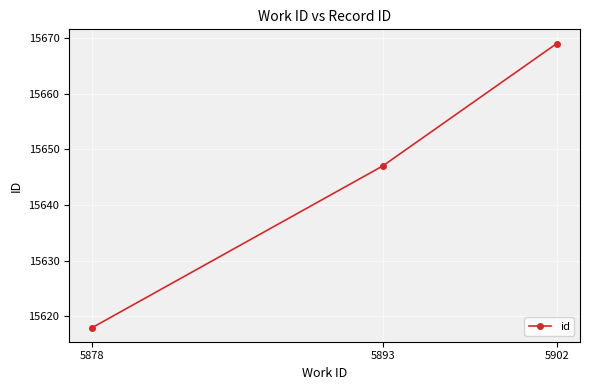

What is the average value?

15645